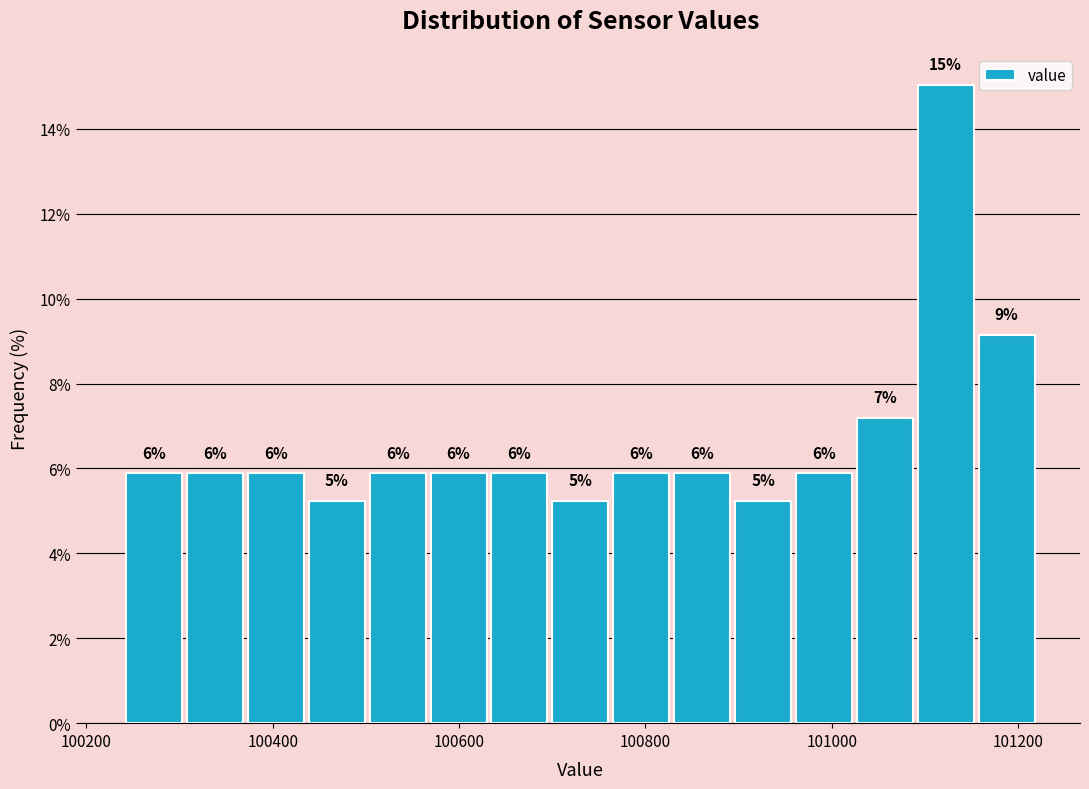

Read against the x-axis, roughly where is the centre of the tallest bar?

101120